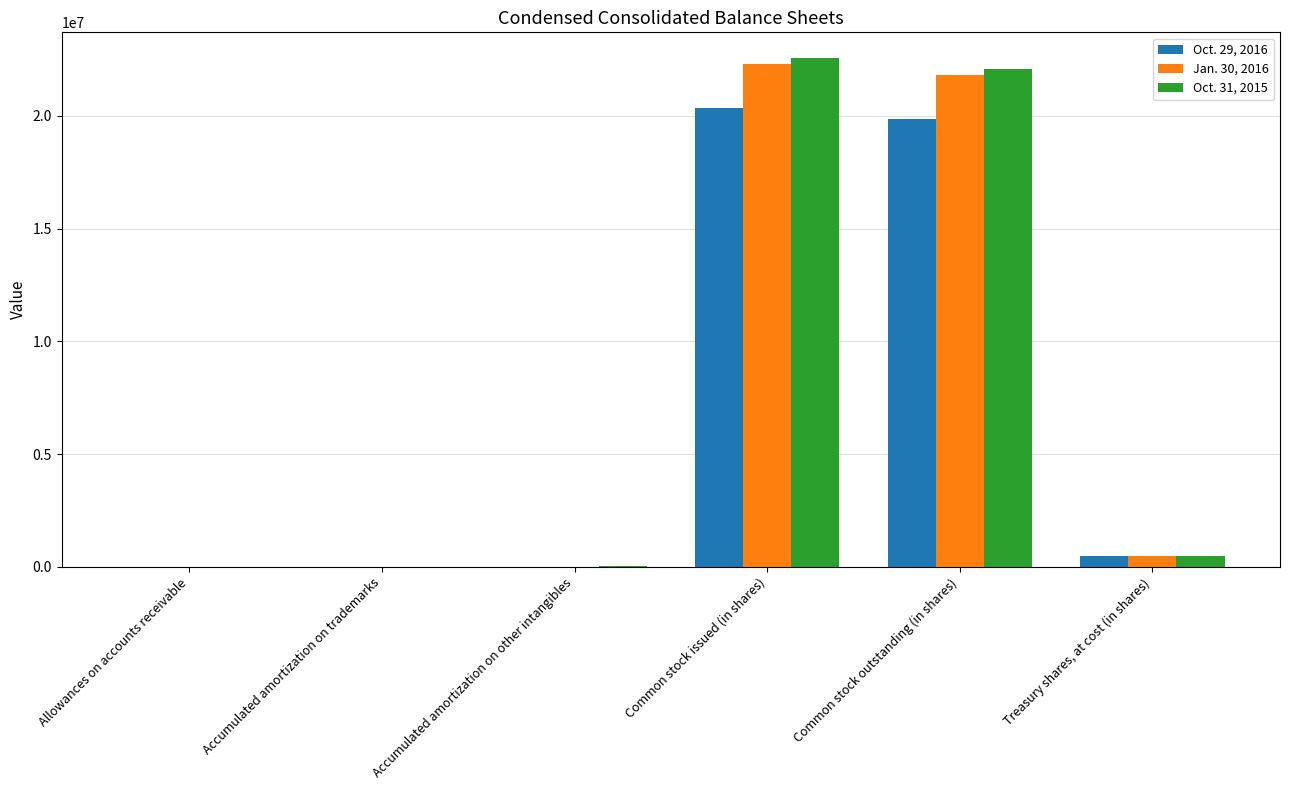

Where is Oct. 31, 2015 nearest to the value 11292022?

Common stock outstanding (in shares)